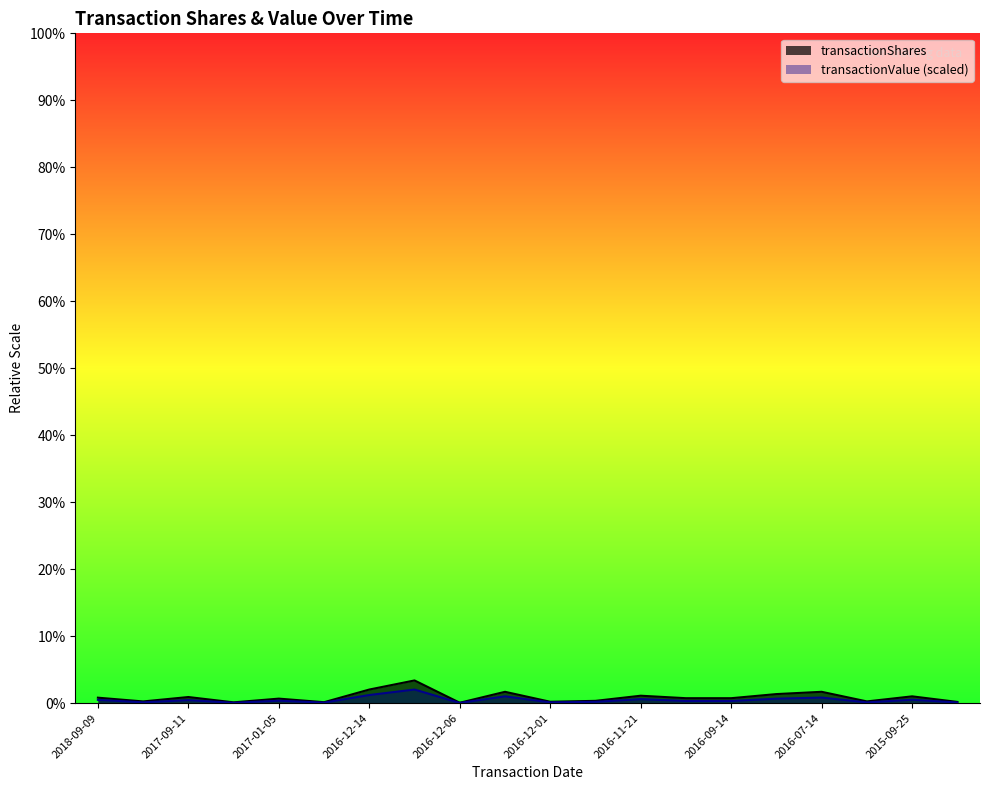

How many series are shown in this chart?

2